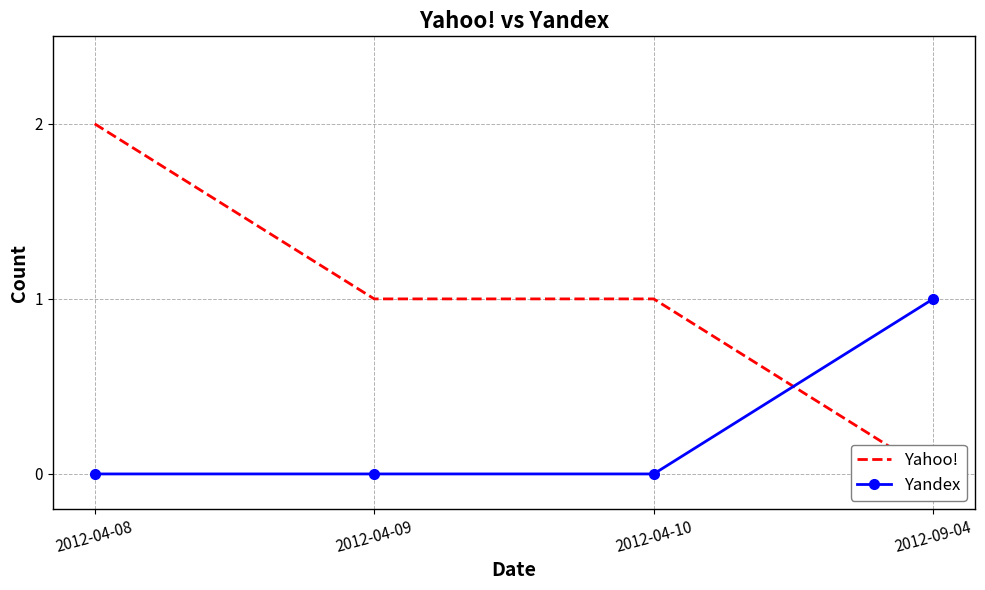

What are all the series names shown in the legend?

Yahoo!, Yandex